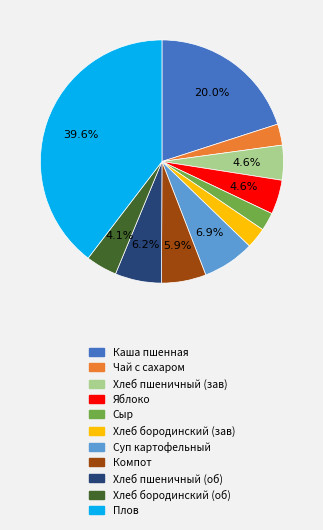

How many segments does this pie chart have?

11